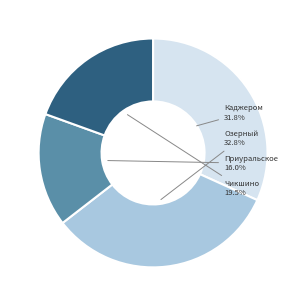

Between Озерный and Чикшино, which is larger?

Озерный